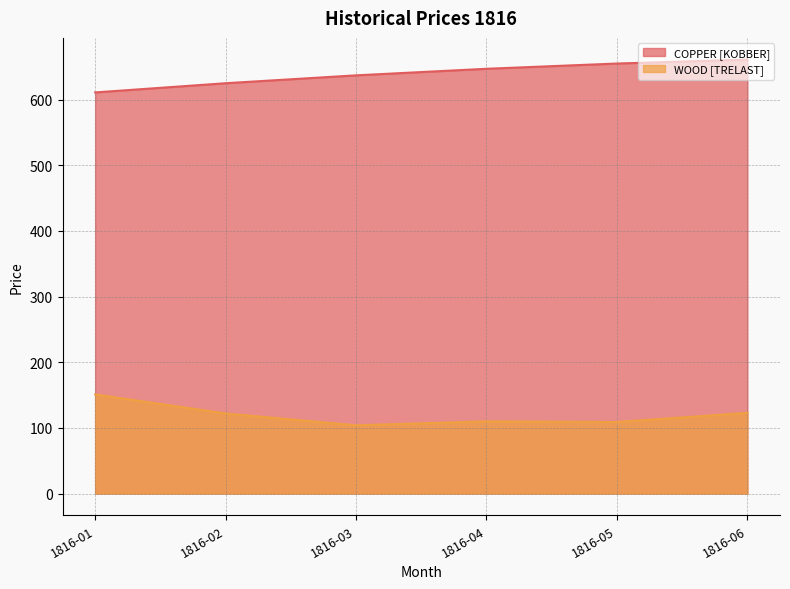

Where is WOOD [TRELAST] nearest to the value 127?

1816-06